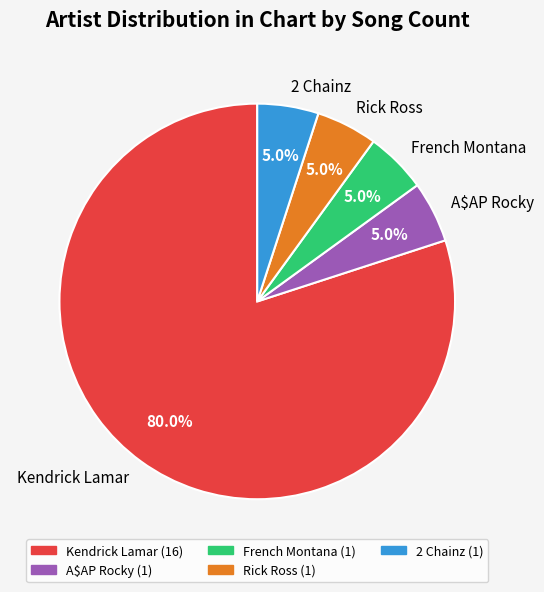

How many segments does this pie chart have?

5